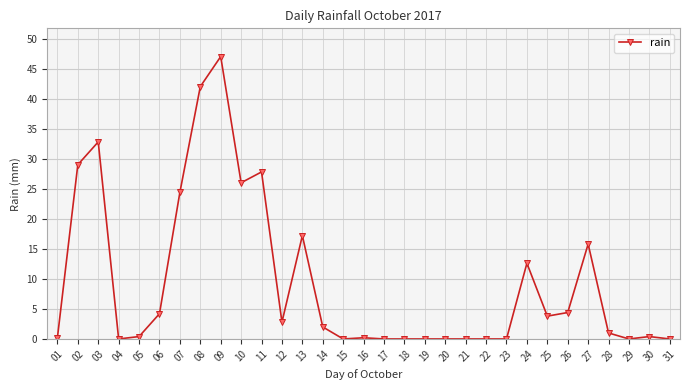

True or false: there are more than 2 points higher than both neighbors.

True